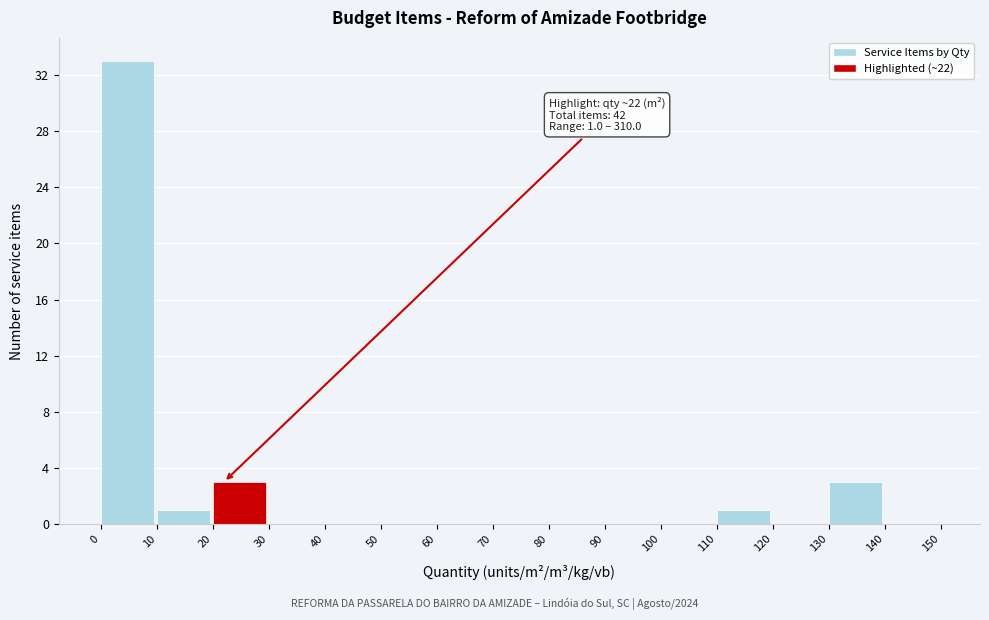

Which range on the x-axis has the tallest bar?

0 to 10